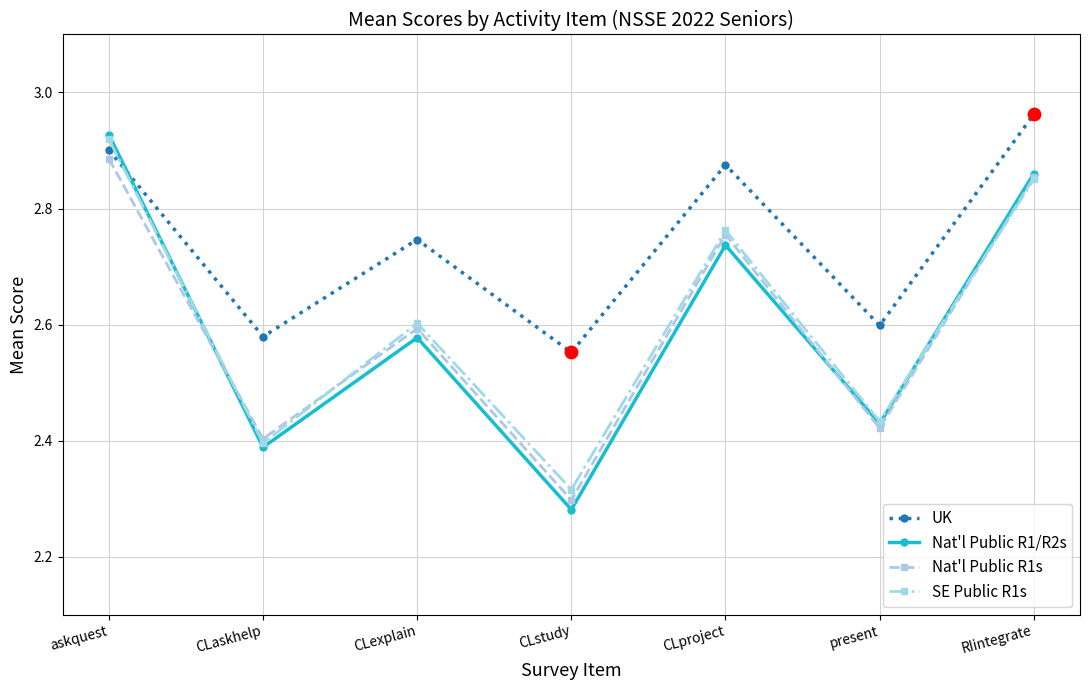

At which category is the sum across all series the highest?

askquest